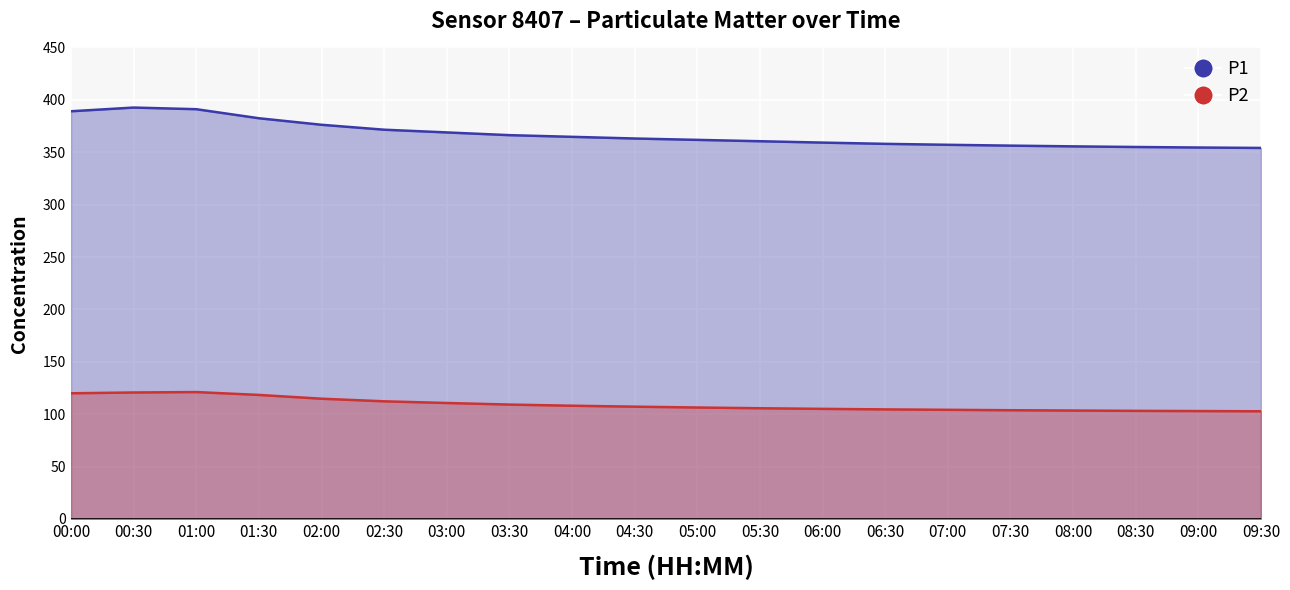

At which label does P2 first exceed 107?

00:00